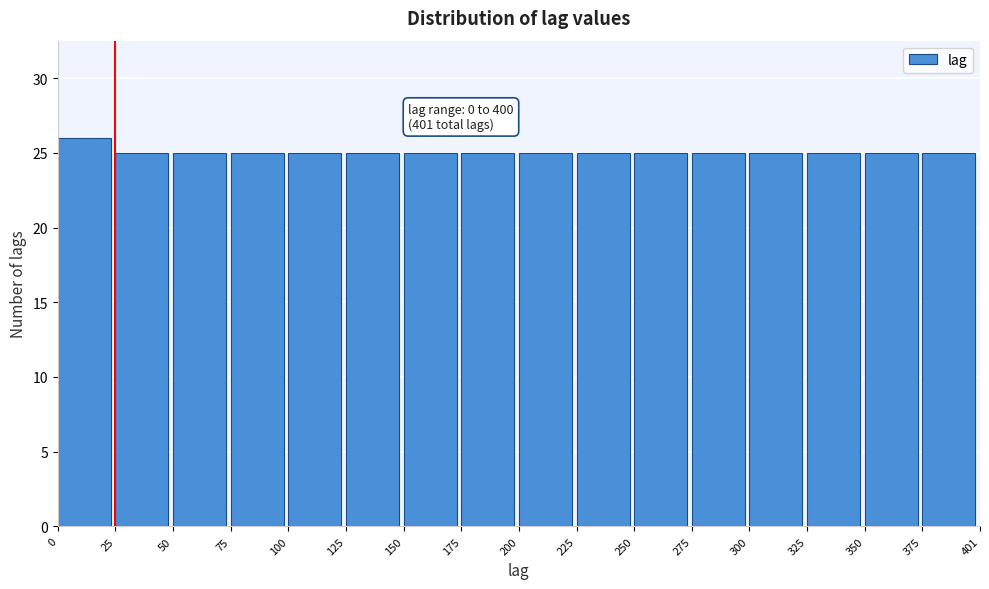

Over which range of the x-axis is the bar tallest?

0 to 25